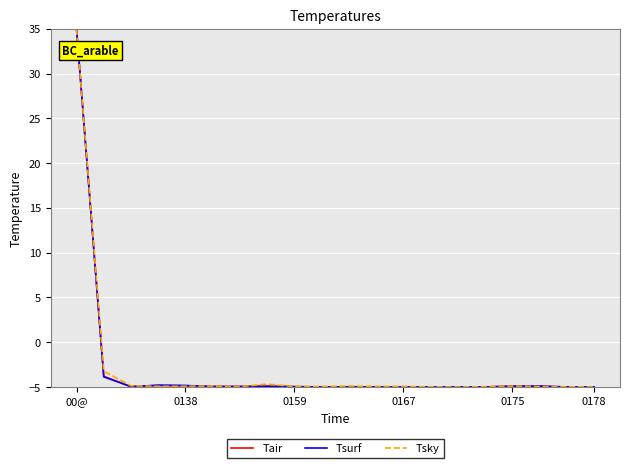

What is the lowest value of the Tair series?

-5.0